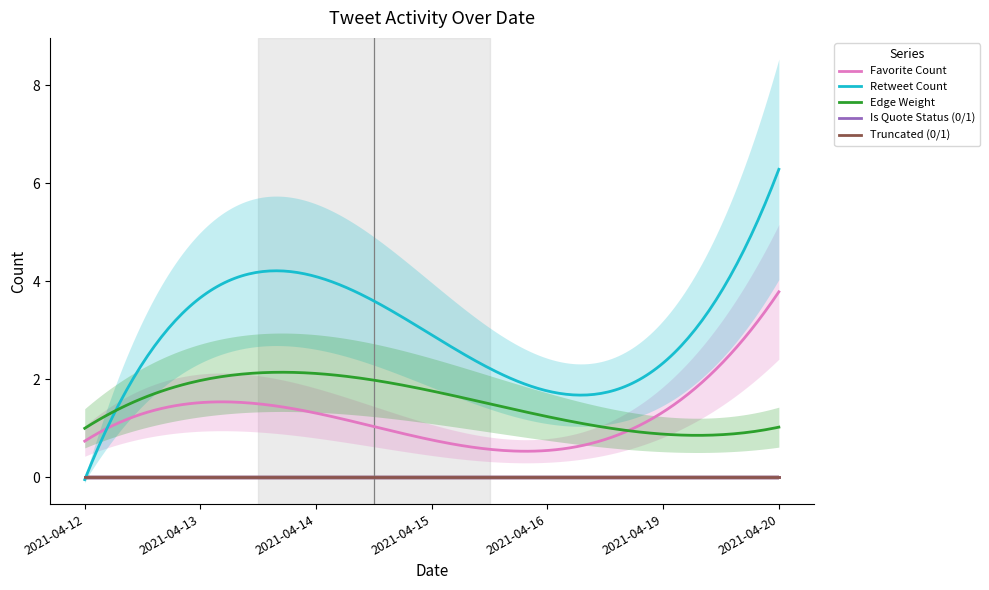

Count the Edge Weight values in the range 1 to 2.

7